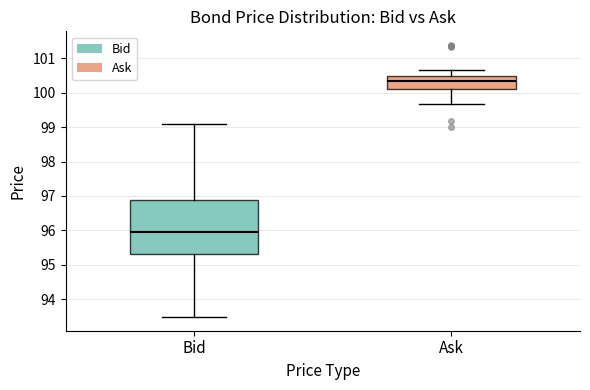

Which box is the tallest, from its lower edge to its upper edge?

Bid